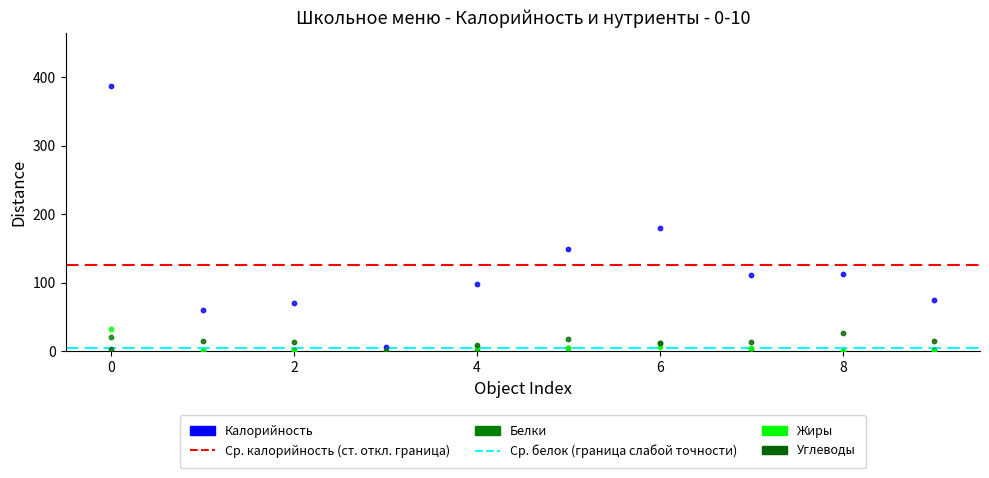

Across all series, what Y value is closest to 193?

180.0